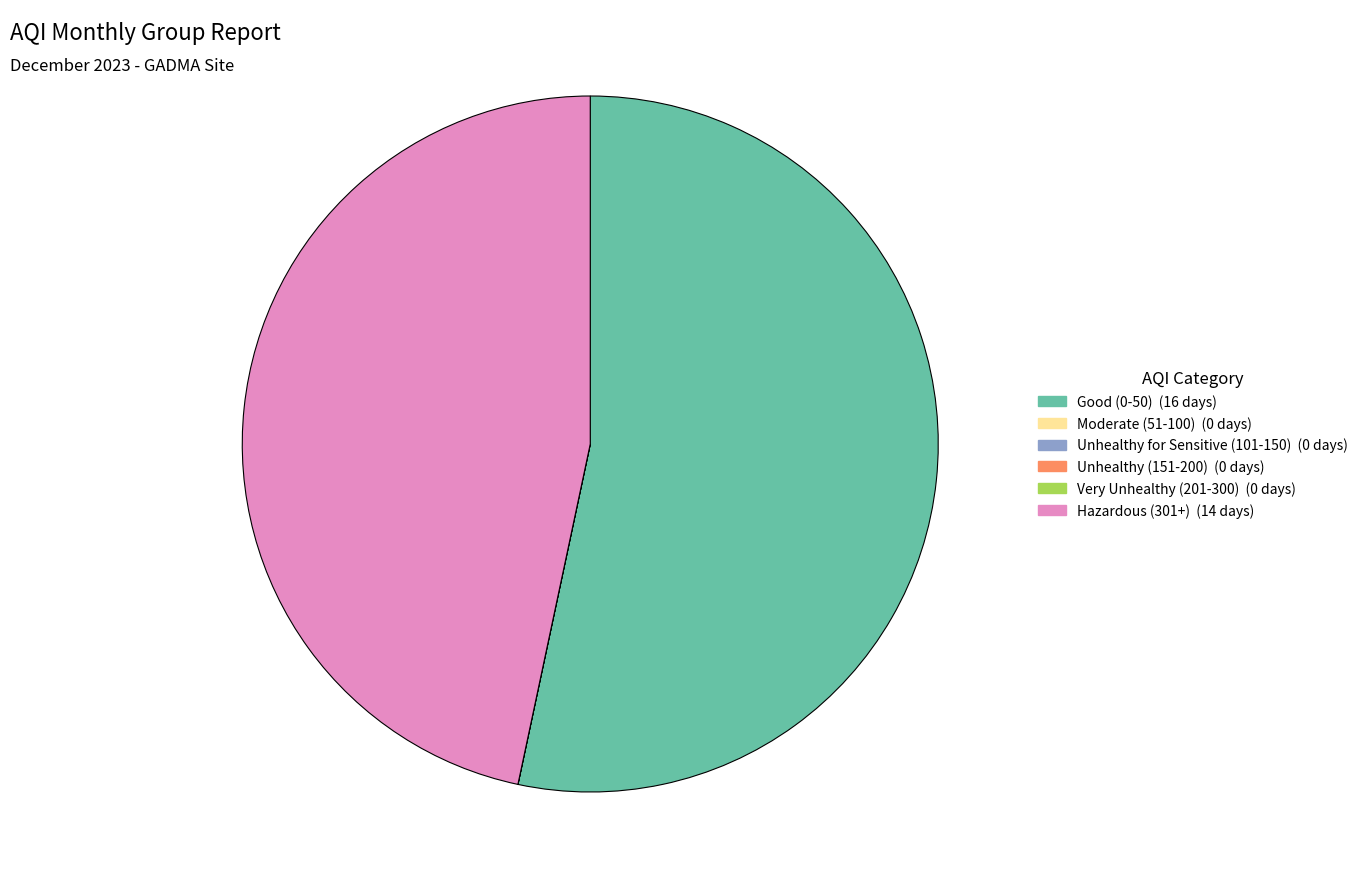

Is there a majority slice in this chart?

Yes